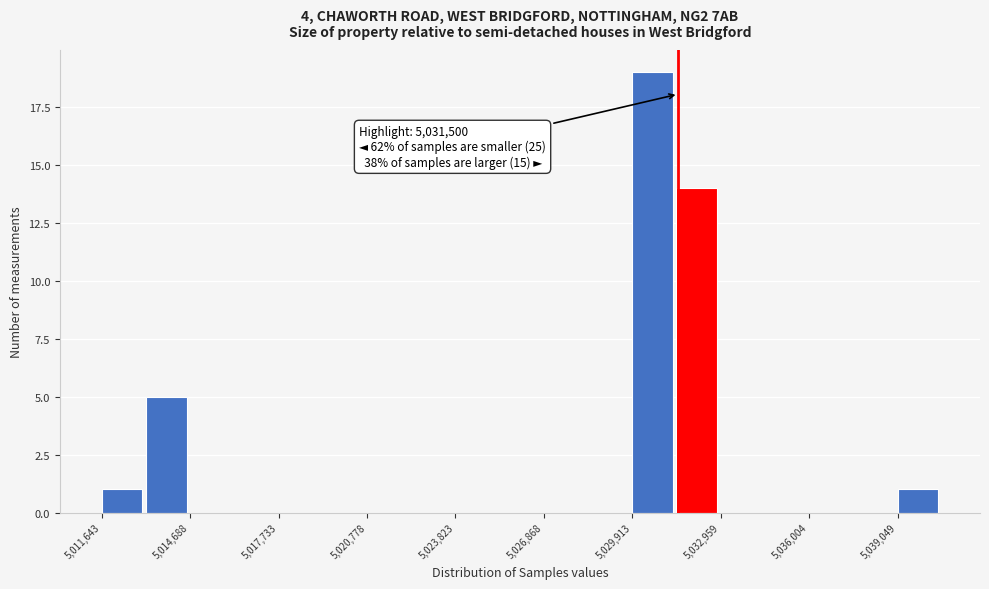

Around what value on the x-axis is the tallest bar? Give the approximate position of its centre, as read against the axis.

5030500